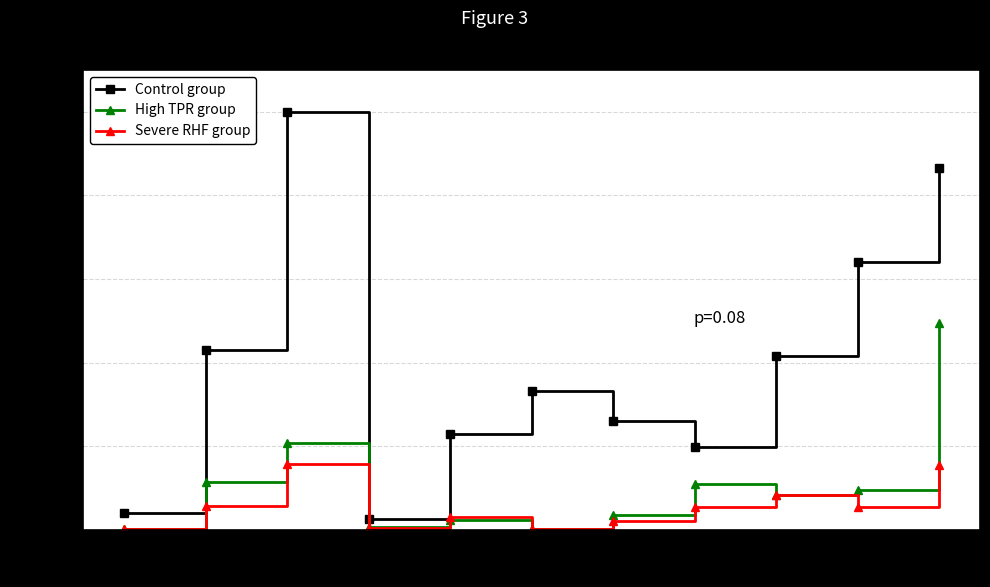

At which label does Severe RHF group first exceed 5?

12